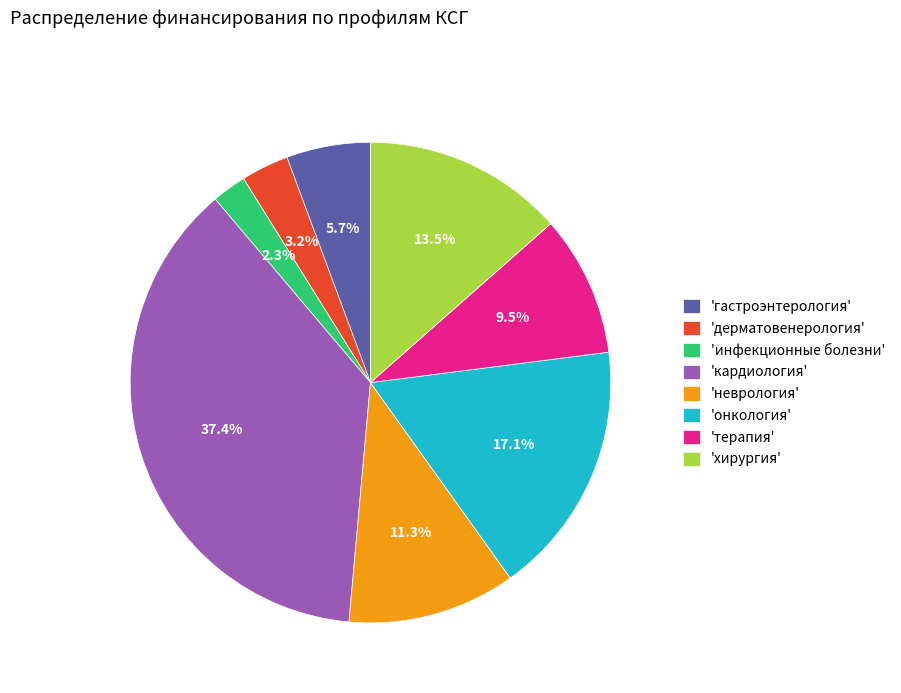

What percentage do 'онкология' and 'дерматовенерология' together represent?

20.3%